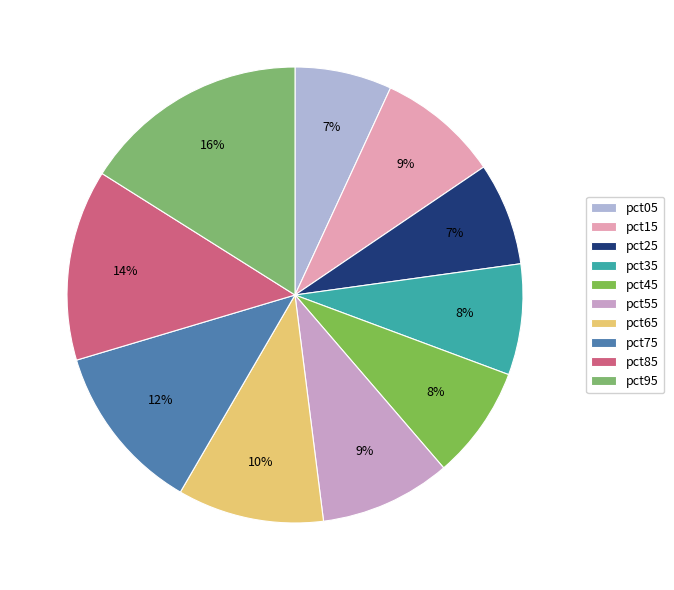

Rank the categories by value from highest to lowest.

pct95, pct85, pct75, pct65, pct55, pct15, pct45, pct35, pct25, pct05